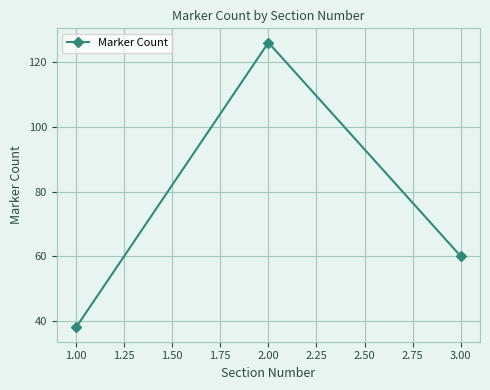

Reading right to left, transcribe all the data shown in this chart.

60	126	38